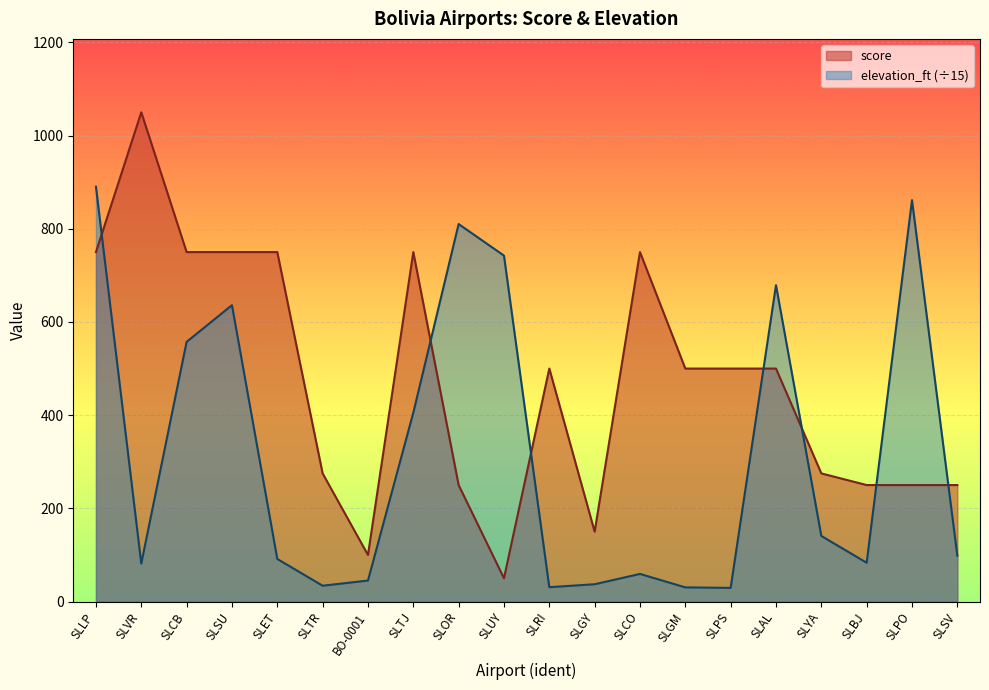

What is the sum of the score values at SLVR and SLAL?

1550.0